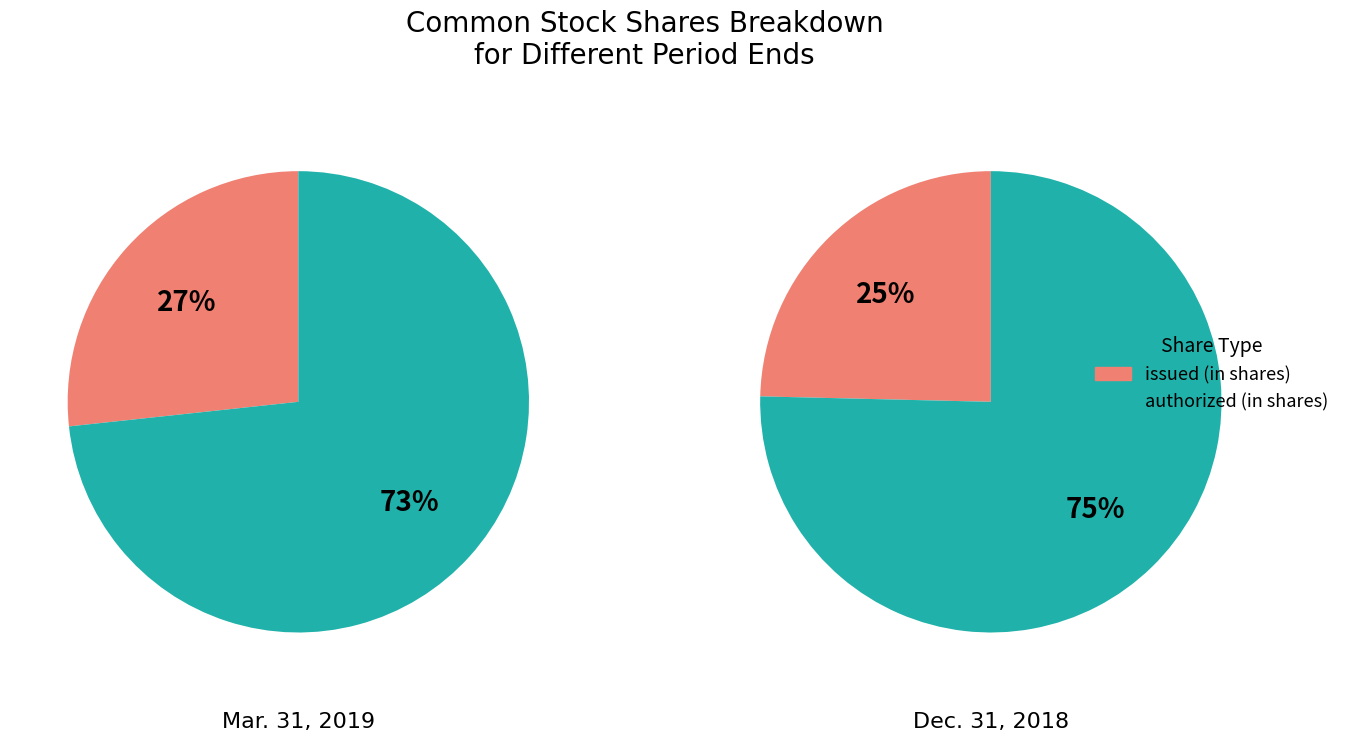

Is it true that Common stock, issued (in shares) is 25% of the pie?

True